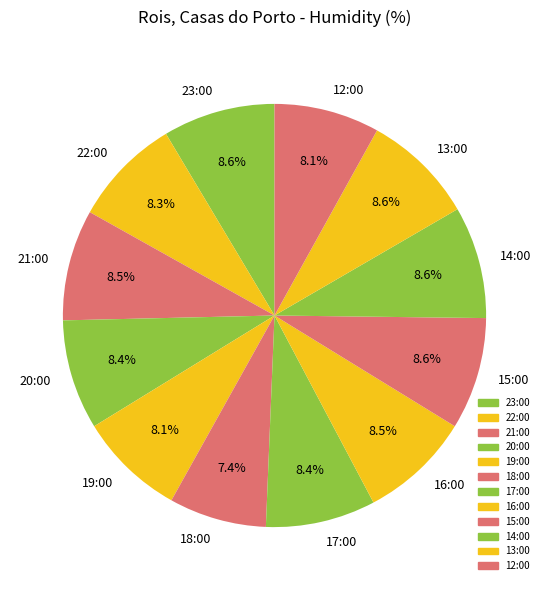

To the nearest percent, what percentage of the pie is 18:00?

7%